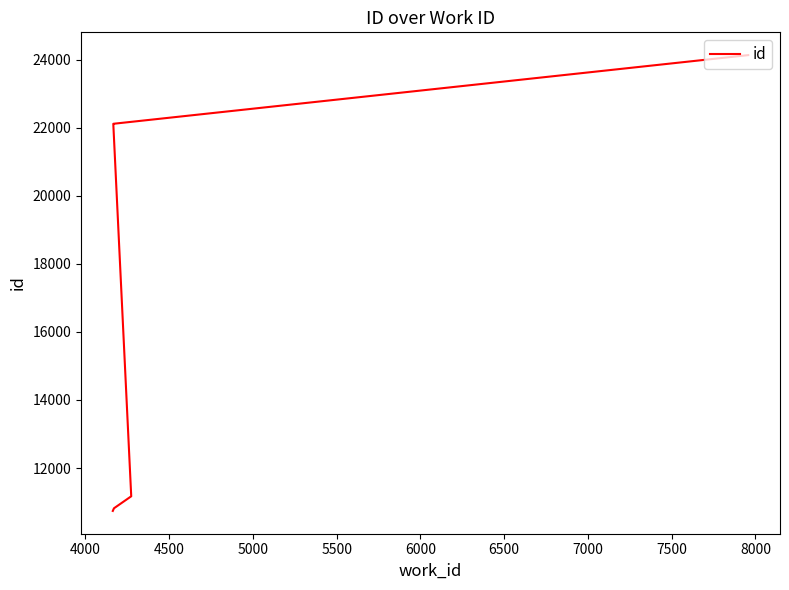

What is the average value?

16847